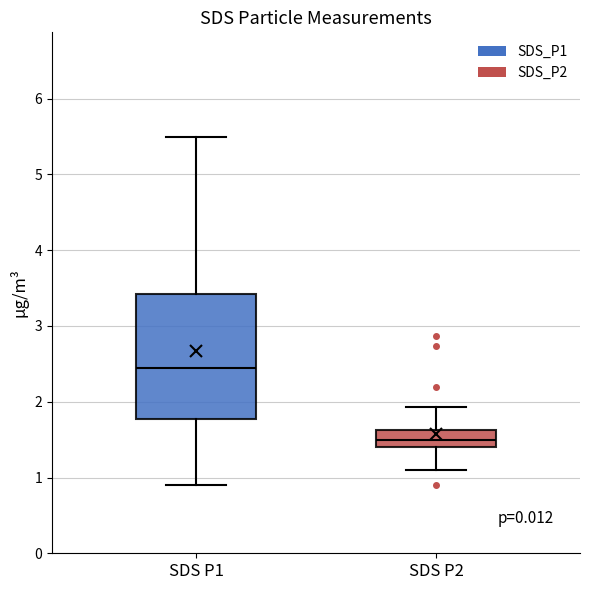

Reading left to right, read every box against the y-axis: the position of its median line, the range the box covers, and the ends of its whiskers. The values are not printed on the chart, so give them approximately, as read against the axis.

SDS P1: median 2.5, box 1.8 to 3.4, whiskers 0.9 to 5.5
SDS P2: median 1.5, box 1.4 to 1.6, whiskers 1.1 to 1.9